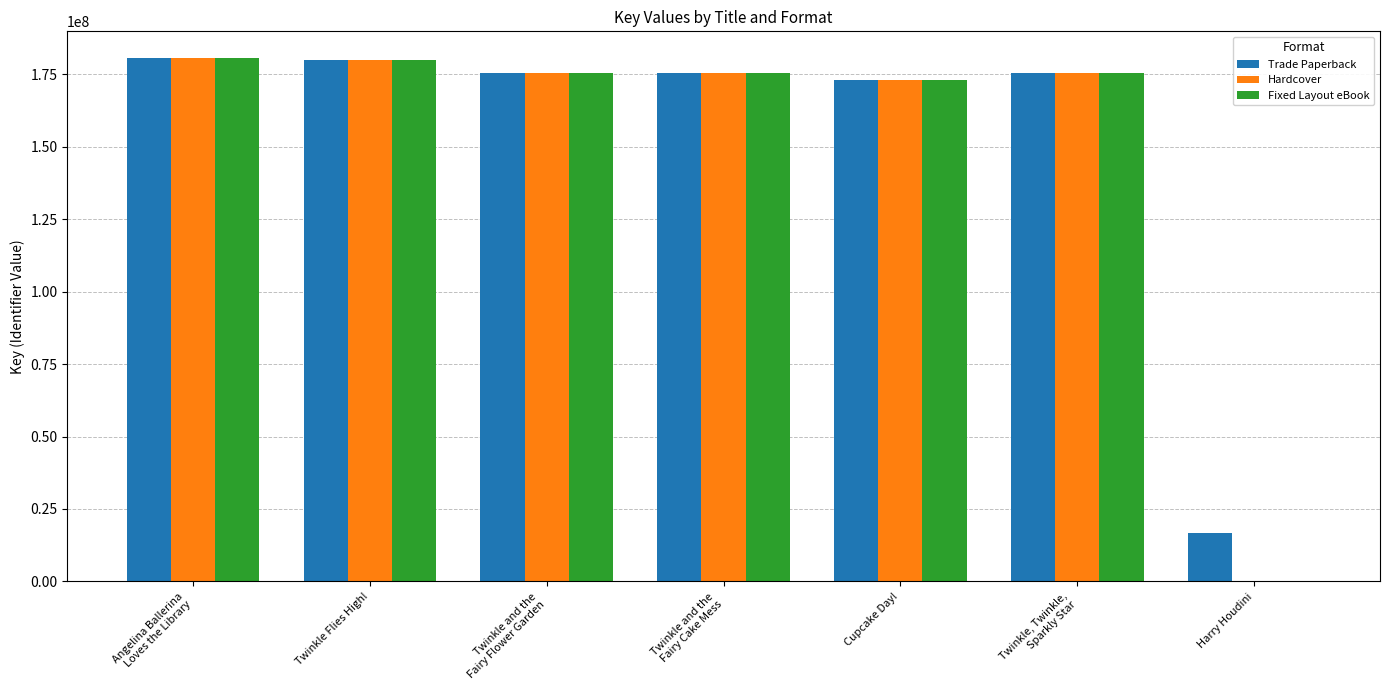

What value does the Fixed Layout eBook series have at Twinkle Flies High!?

179984620